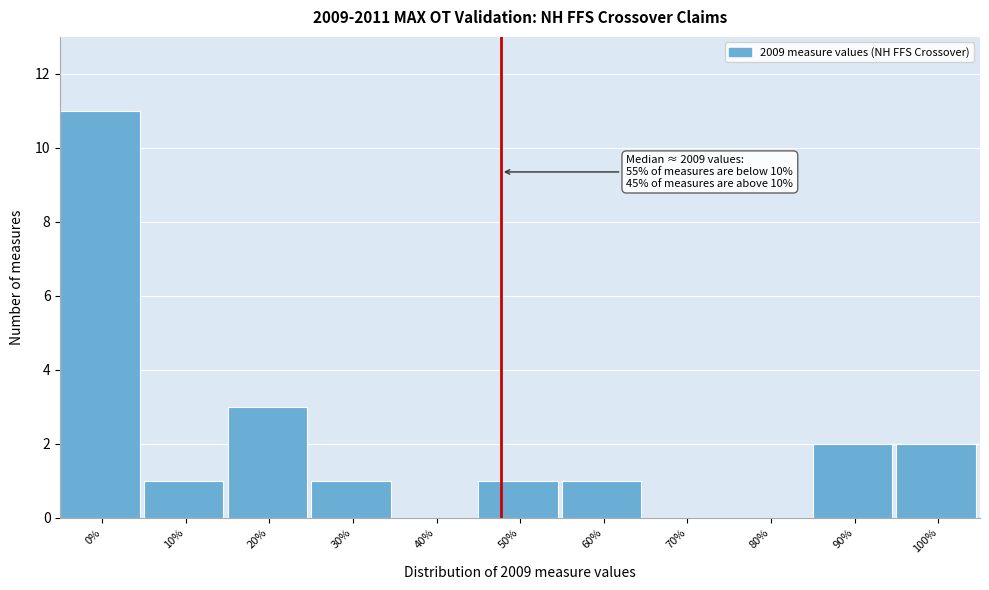

Reading right to left, extract all data points from this chart.

100%=2	90%=2	80%=0	70%=0	60%=1	50%=1	40%=0	30%=1	20%=3	10%=1	0%=11